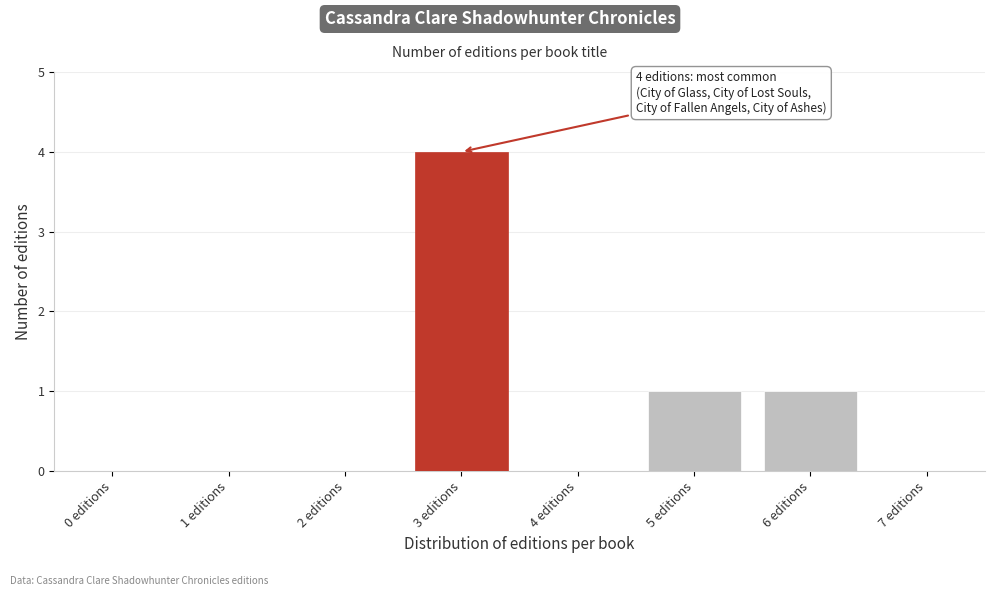

Reading left to right, transcribe all the data shown in this chart.

0 editions=0	1 editions=0	2 editions=0	3 editions=4	4 editions=0	5 editions=1	6 editions=1	7 editions=0